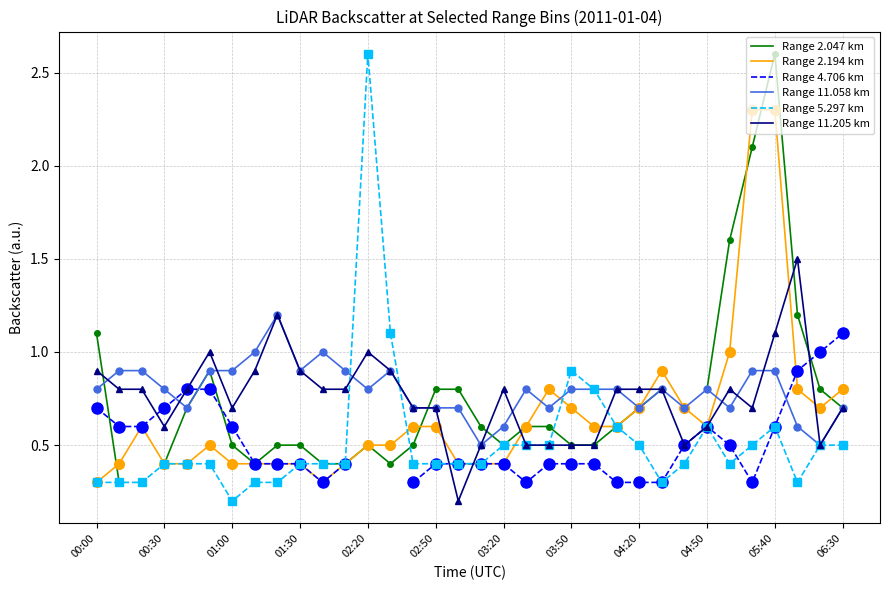

The Range 11.205 km series shows 0.4 at 00:00. True or false?

False